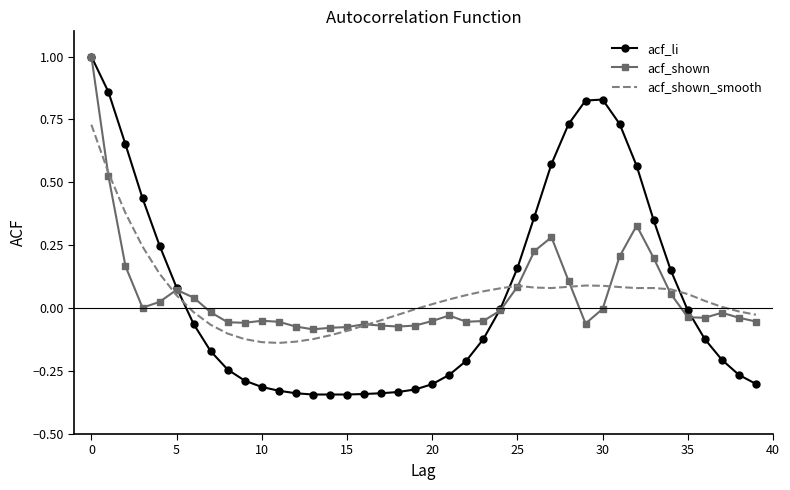

What is the greatest value displayed?

1.0